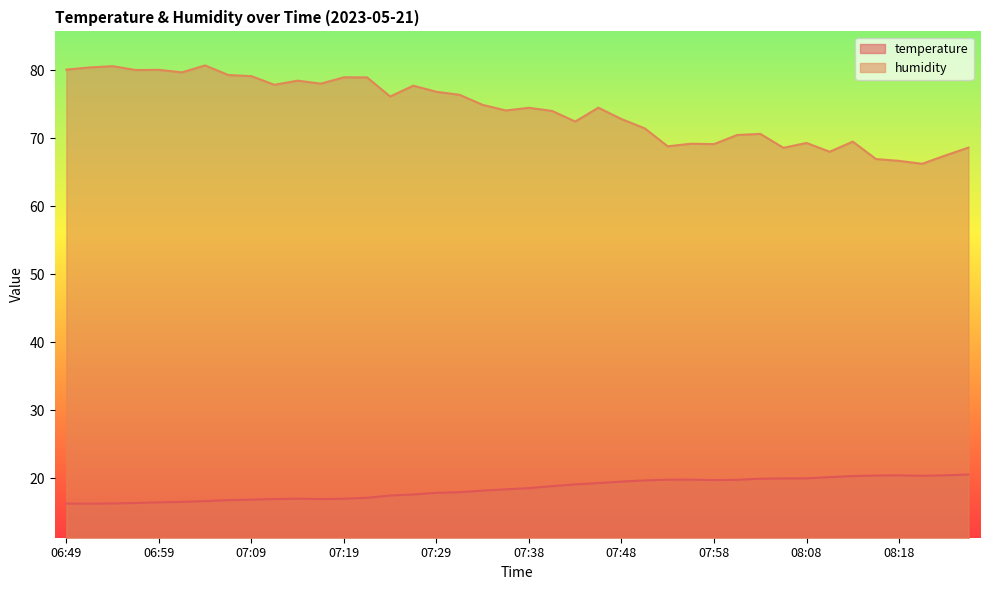

Reading left to right, transcribe all the data shown in this chart.

temperature: 06:49=16.3	06:52=16.3	06:54=16.3	06:57=16.4	06:59=16.5	07:02=16.6	07:04=16.7	07:07=16.8	07:09=16.9	07:12=17.0	07:14=17.0	07:16=17.0	07:19=17.0	07:21=17.1	07:24=17.5	07:26=17.6	07:29=17.9	07:31=18.0	07:34=18.2	07:36=18.4	07:38=18.6	07:41=18.9	07:43=19.1	07:46=19.3	07:48=19.5	07:51=19.7	07:53=19.8	07:56=19.8	07:58=19.8	08:01=19.8	08:03=19.9	08:05=20.0	08:08=20.0	08:10=20.2	08:13=20.3	08:15=20.4	08:18=20.4	08:20=20.4	08:23=20.4	08:25=20.6
humidity: 06:49=80.1	06:52=80.4	06:54=80.6	06:57=80.0	06:59=80.0	07:02=79.7	07:04=80.7	07:07=79.3	07:09=79.1	07:12=77.8	07:14=78.5	07:16=78.0	07:19=79.0	07:21=78.9	07:24=76.1	07:26=77.7	07:29=76.8	07:31=76.4	07:34=74.9	07:36=74.1	07:38=74.5	07:41=74.0	07:43=72.5	07:46=74.5	07:48=72.8	07:51=71.5	07:53=68.8	07:56=69.2	07:58=69.1	08:01=70.5	08:03=70.6	08:05=68.6	08:08=69.3	08:10=68.0	08:13=69.5	08:15=66.9	08:18=66.7	08:20=66.2	08:23=67.5	08:25=68.6